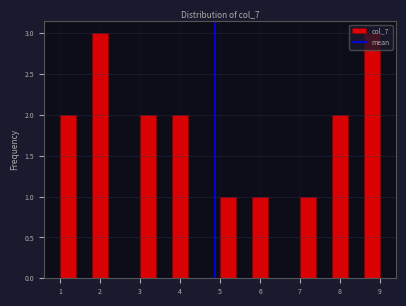

Reading left to right, list every bar in this chart as the range it spans on the x-axis followed by its height. The values are not printed on the chart, so give them approximately, as read against the axis.

1.0 to 1.4: 2
1.4 to 1.8: 0
1.8 to 2.2: 3
2.2 to 2.6: 0
2.6 to 3.0: 0
3.0 to 3.4: 2
3.4 to 3.8: 0
3.8 to 4.2: 2
4.2 to 4.6: 0
4.6 to 5.0: 0
5.0 to 5.4: 1
5.4 to 5.8: 0
5.8 to 6.2: 1
6.2 to 6.6: 0
6.6 to 7.0: 0
7.0 to 7.4: 1
7.4 to 7.8: 0
7.8 to 8.2: 2
8.2 to 8.6: 0
8.6 to 9.0: 3